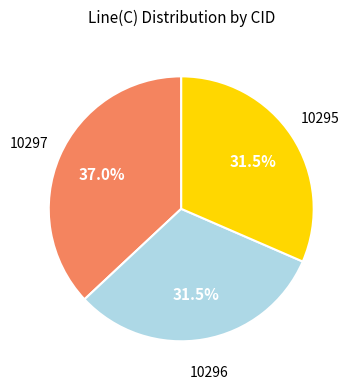

Is there any slice that represents more than half of the pie?

No